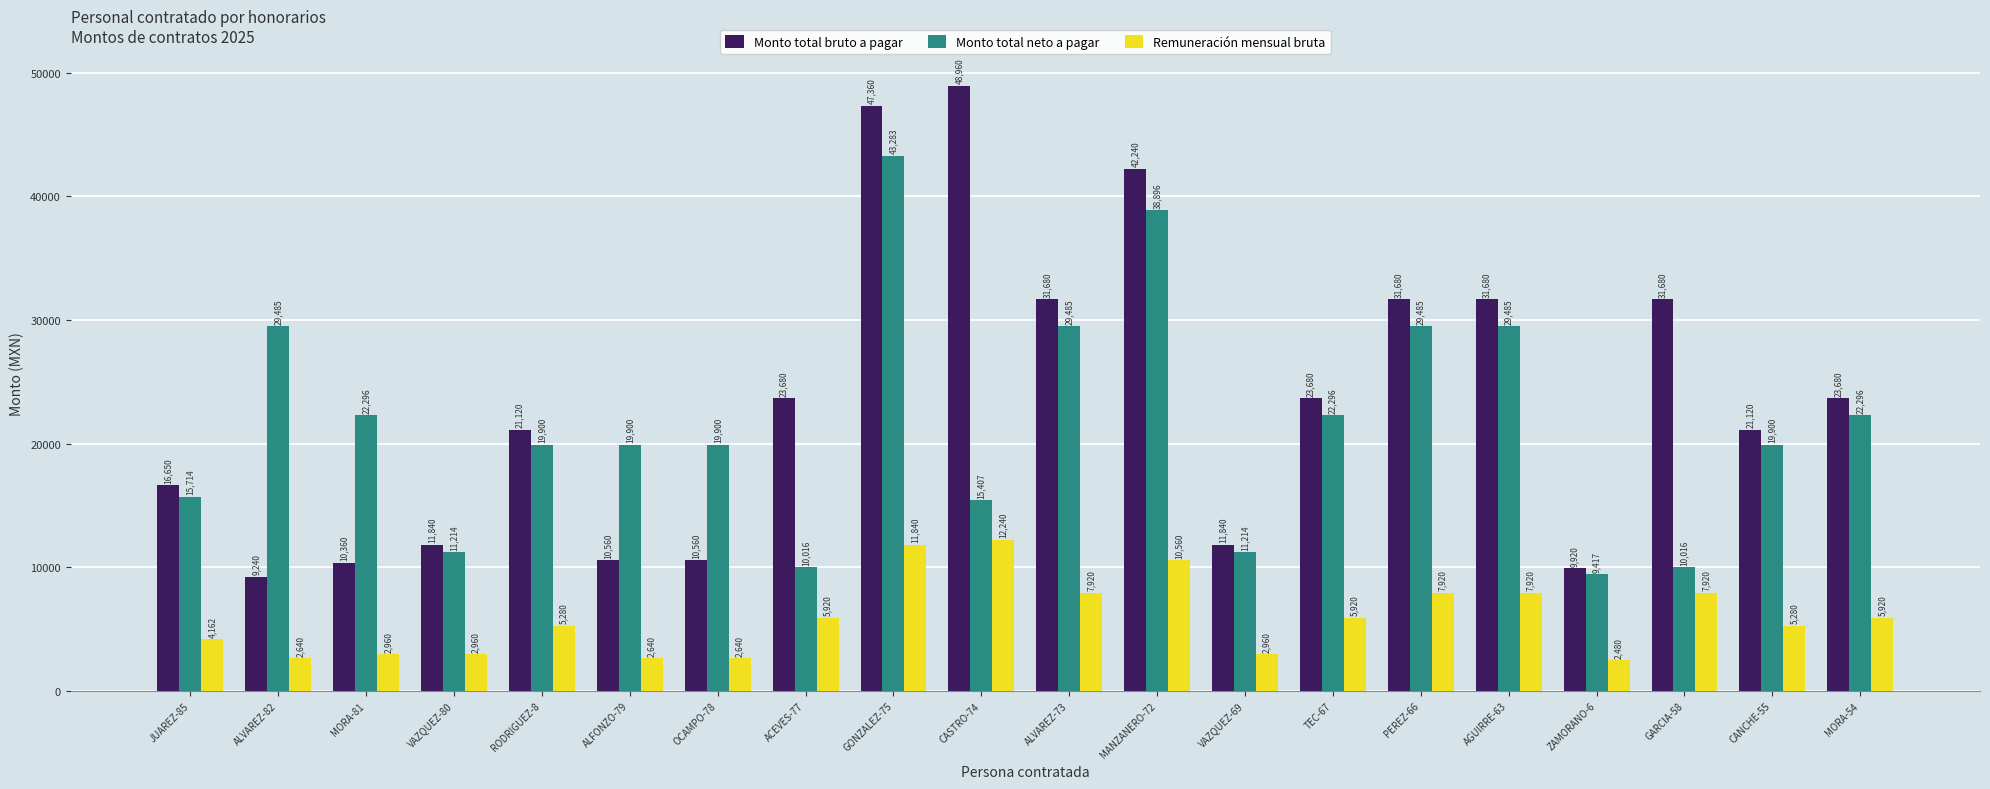

What is the greatest value displayed?

48960.0